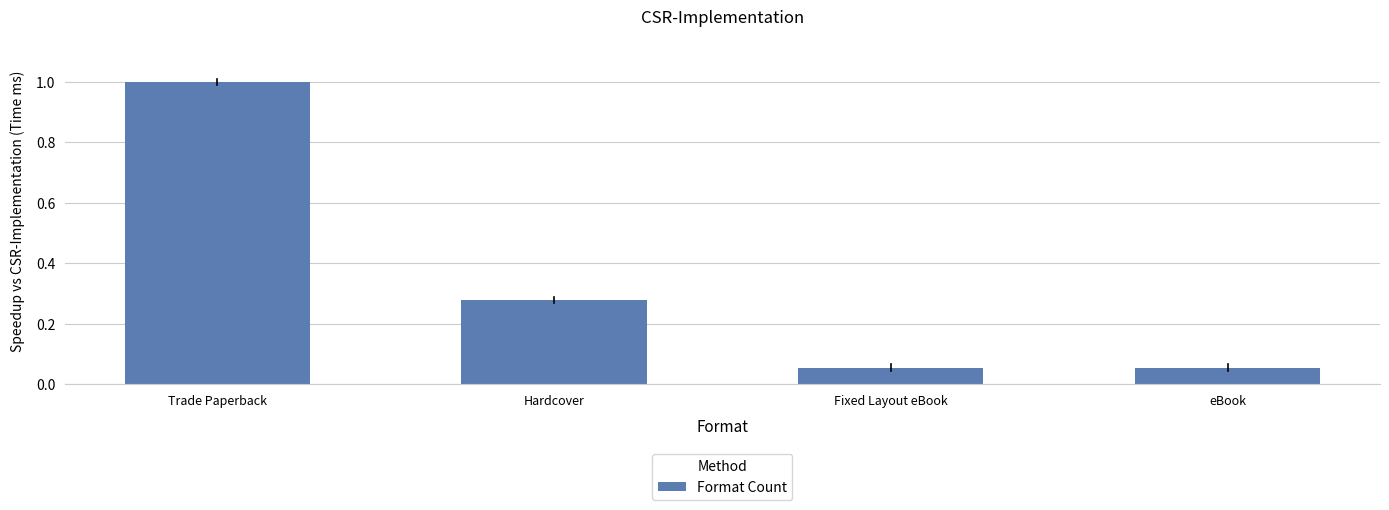

What is the sum of the values at eBook and Trade Paperback?

1.1